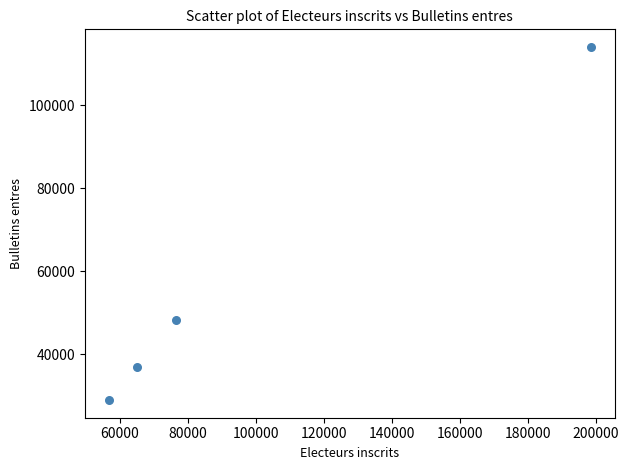

What Y value in the scatter plot is closest to 71505?

48169